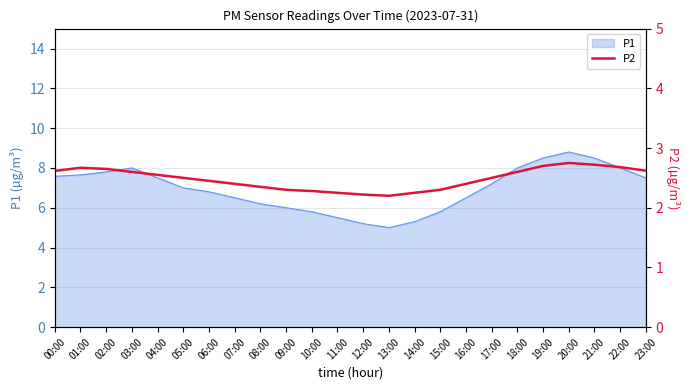

How many values are between 2 and 3?

24